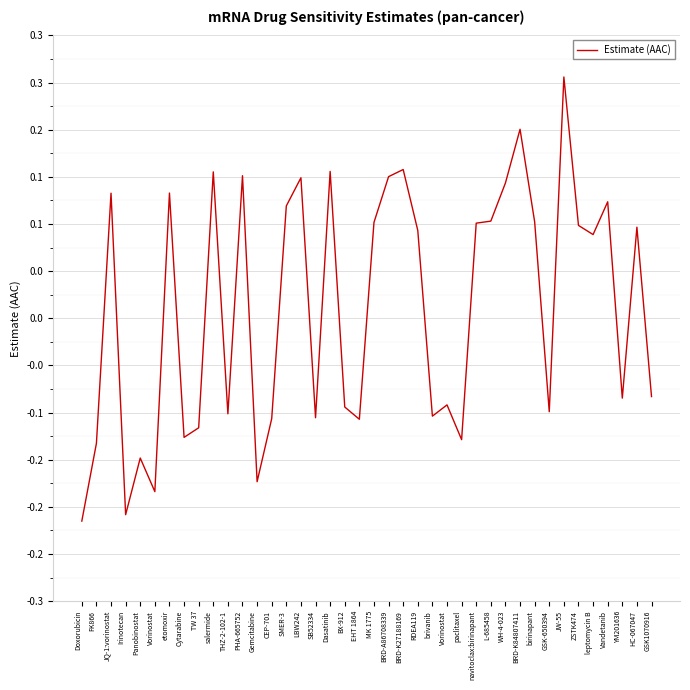

Where is the data nearest to the value 0?

GSK1070916